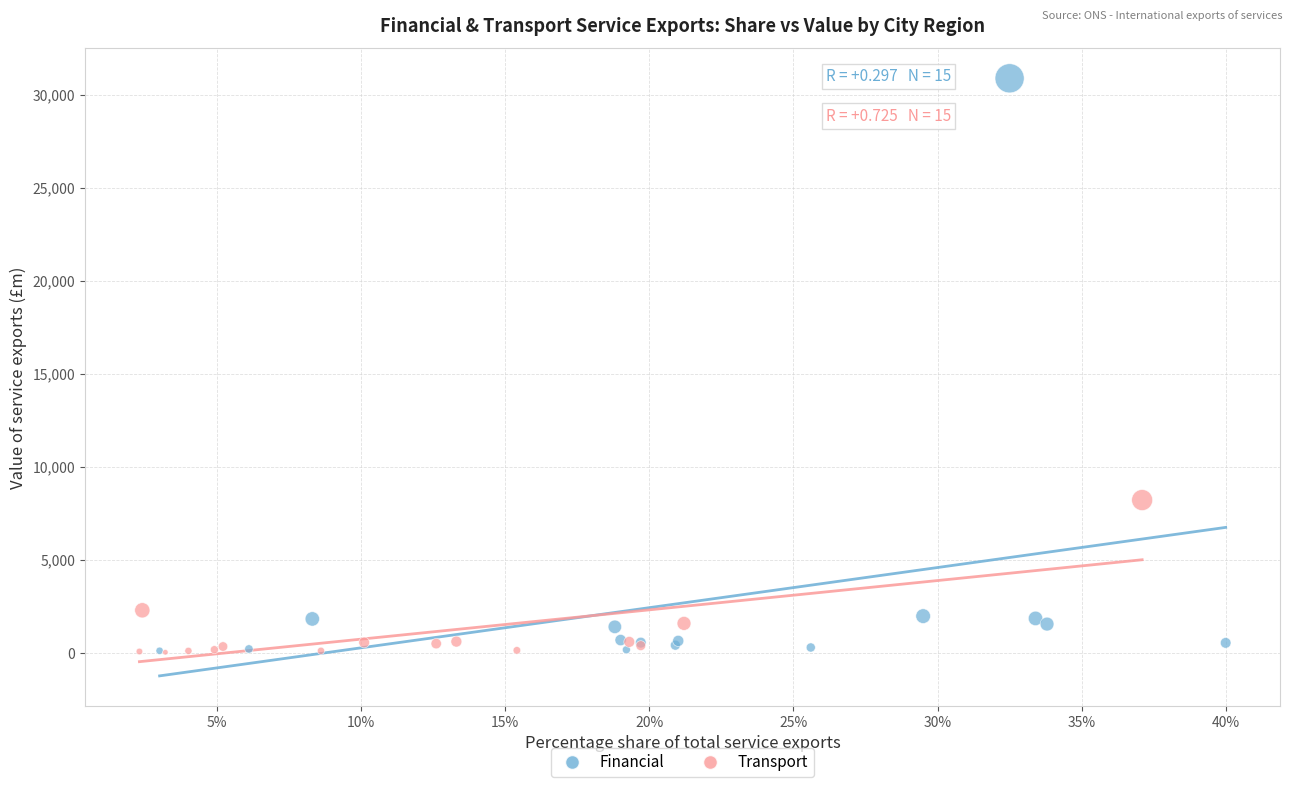

Which series has the widest spread of Y values?

Financial